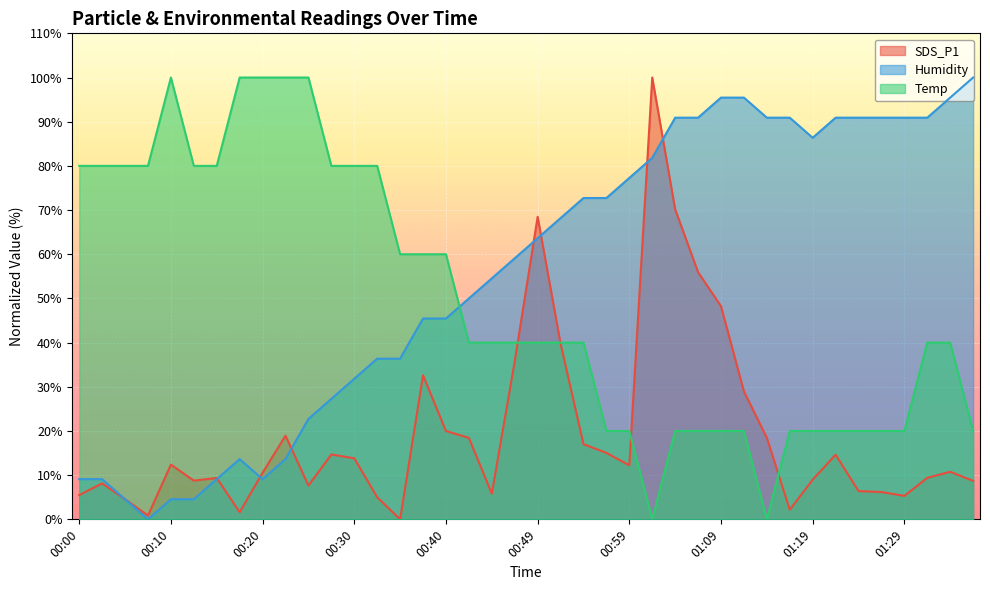

Rank the series at 01:31 from lowest to highest value.

SDS_P1, Temp, Humidity